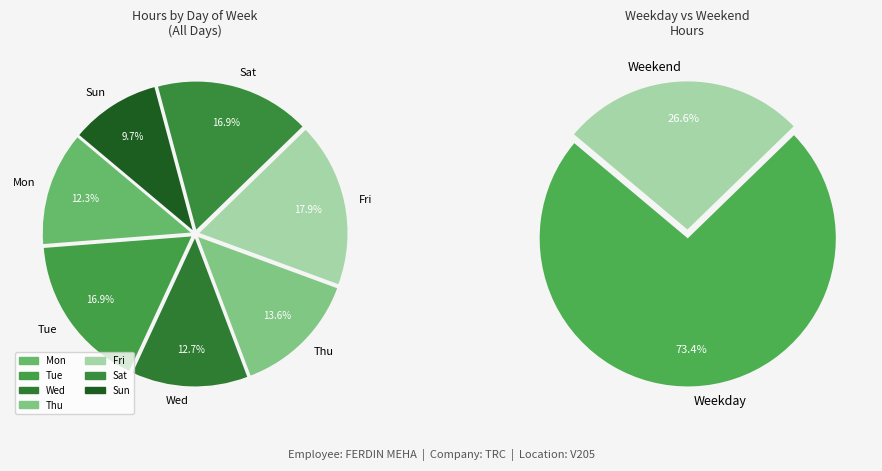

The 20 slice represents 15% of the pie. True or false?

False